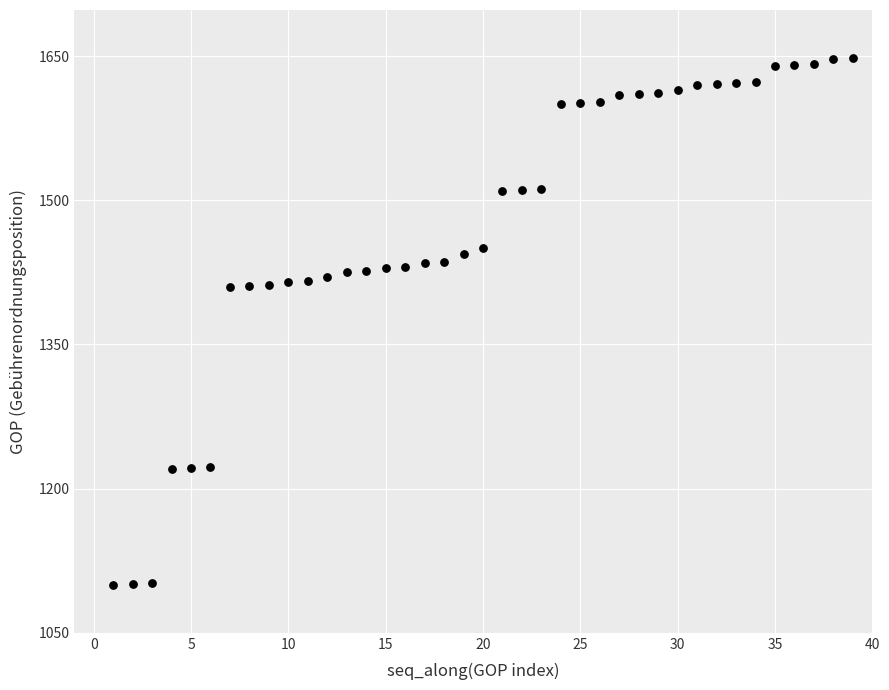

Count the number of points in this scatter plot.

39